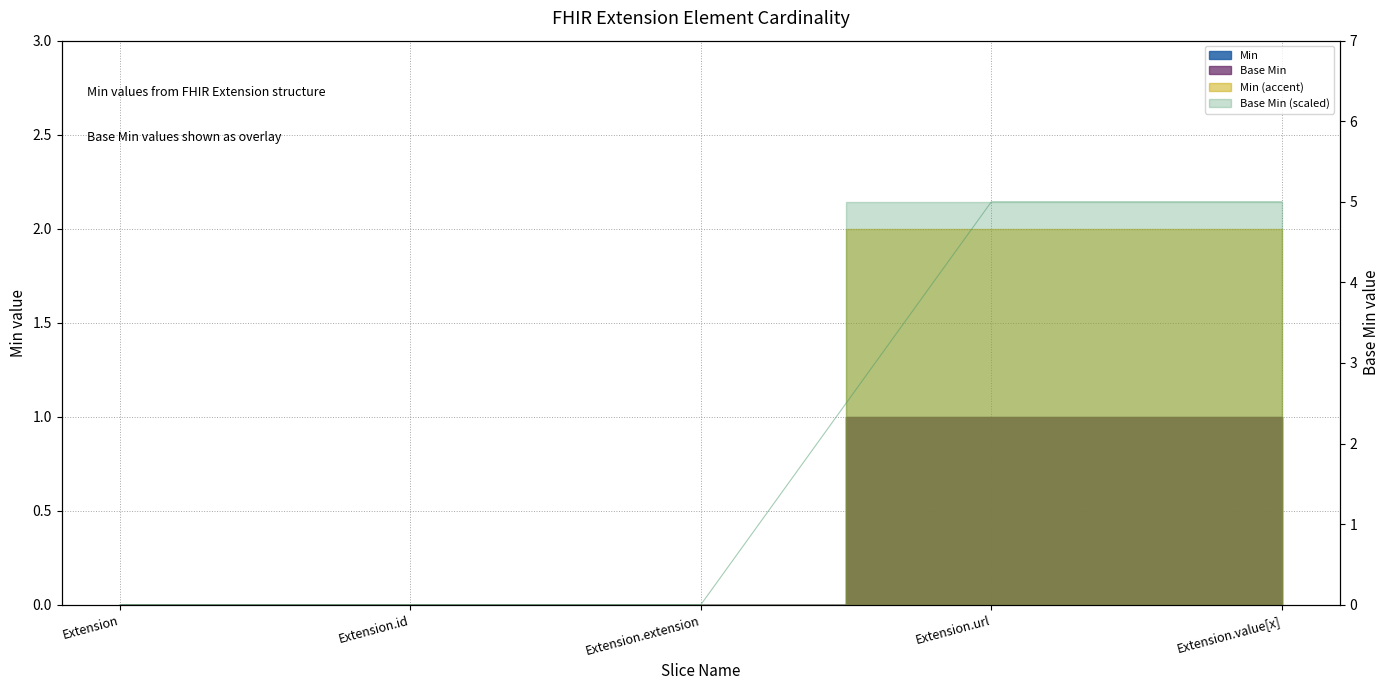

Reading left to right, list all the values displayed in this chart.

0	0	0	5	5